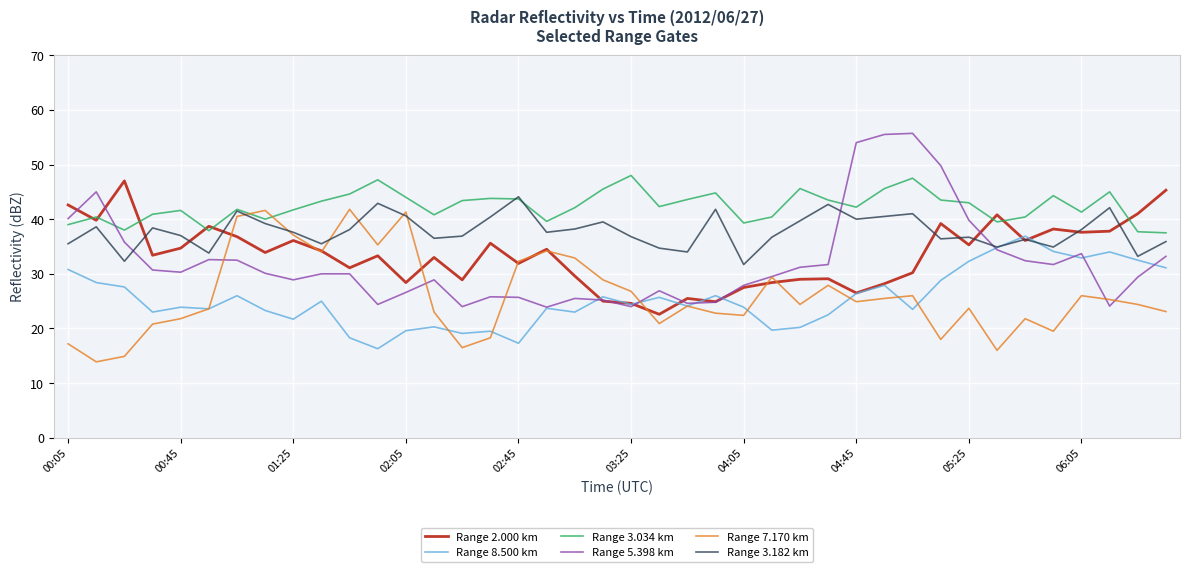

How many intersections are there between Range 7.170 km and Range 3.034 km?

2